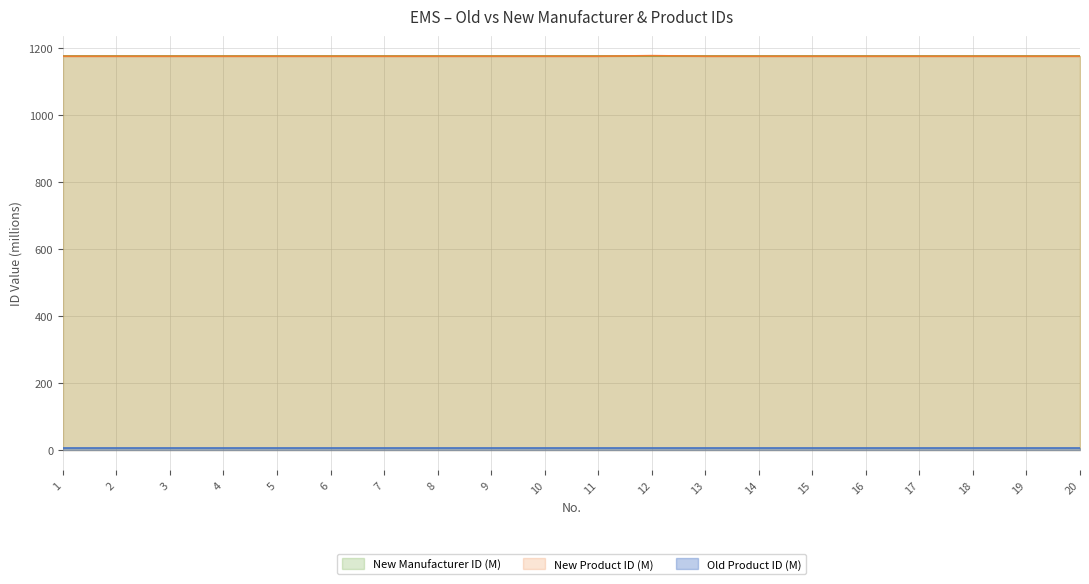

At which label does Old Product ID reach its minimum?

20